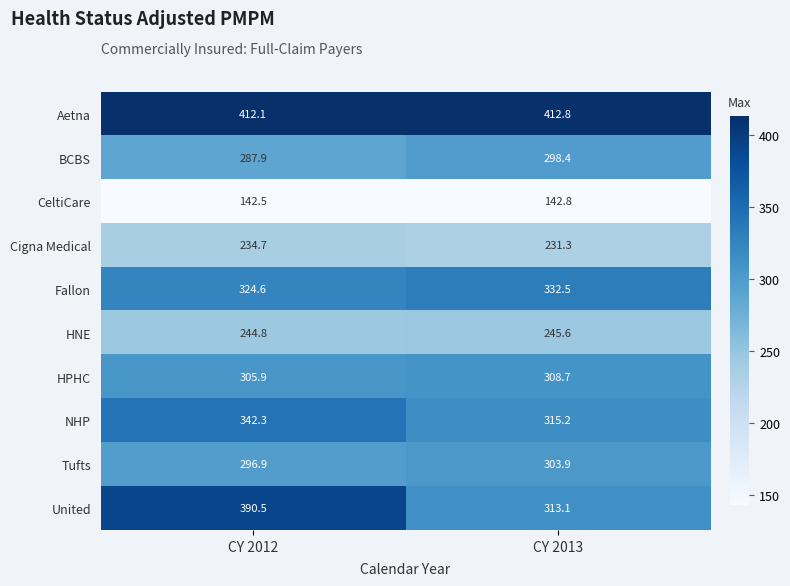

Which series has the largest total across all categories?

Aetna